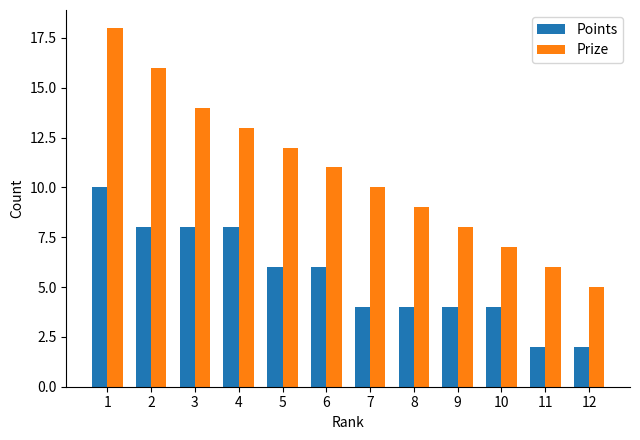

Which series has the largest total across all categories?

Prize